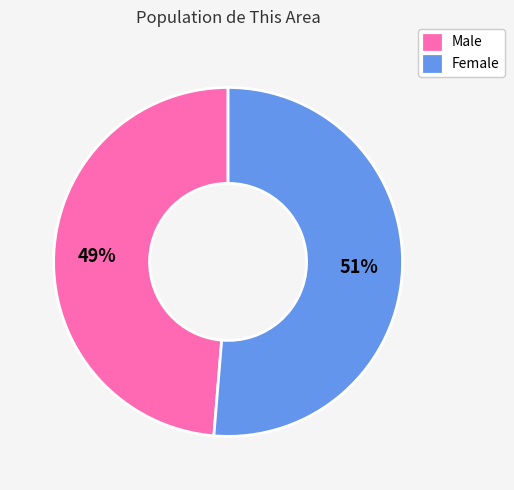

Which has a higher value, Male or Female?

Female